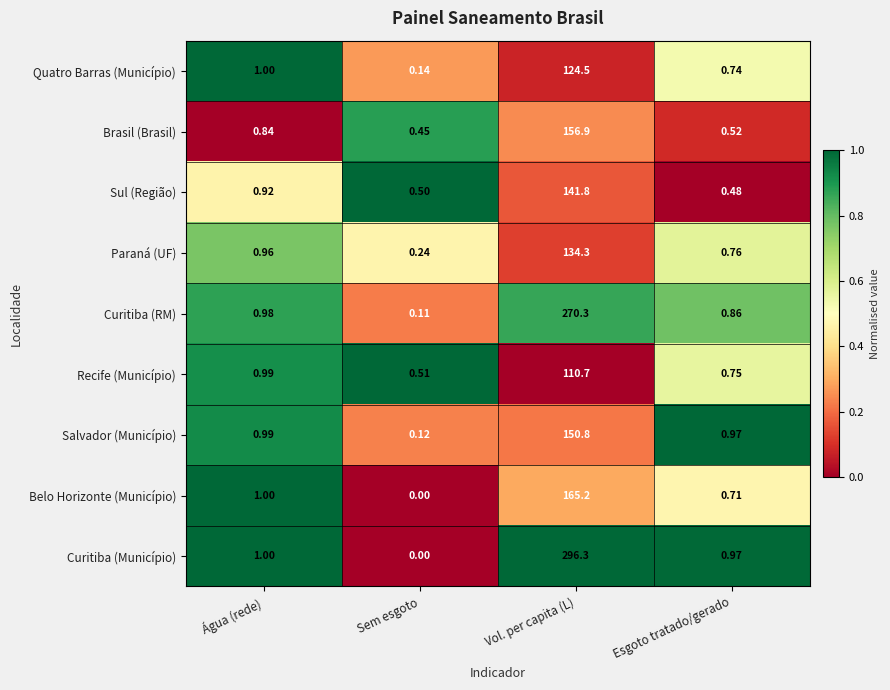

Is the value of Curitiba (RM) at Vol. per capita (L) greater than the value of Recife (Município) at Água (rede)?

Yes